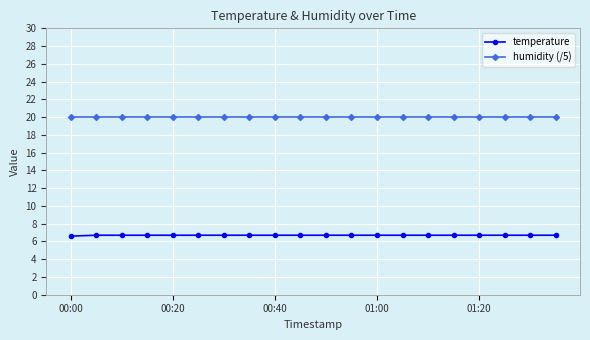

What is the sum of all humidity (/5) values?

399.6